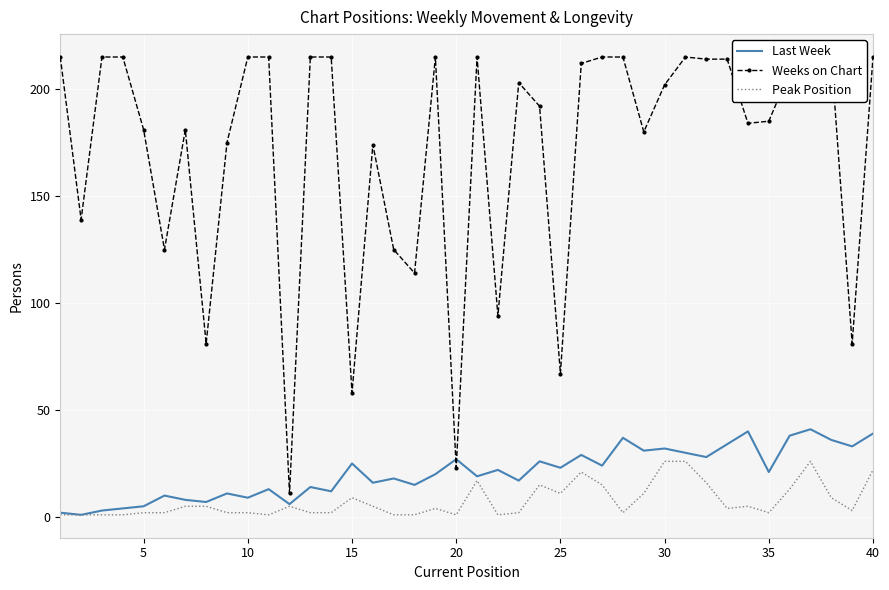

Reading left to right, what are all the values shown in this chart?

Last Week: 2	1	3	4	5	10	8	7	11	9	13	6	14	12	25	16	18	15	20	27	19	22	17	26	23	29	24	37	31	32	30	28	34	40	21	38	41	36	33	39
Weeks on Chart: 215	139	215	215	181	125	181	81	175	215	215	11	215	215	58	174	125	114	215	23	215	94	203	192	67	212	215	215	180	202	215	214	214	184	185	208	213	215	81	215
Peak Position: 1	1	1	1	2	2	5	5	2	2	1	5	2	2	9	5	1	1	4	1	17	1	2	15	11	21	15	2	11	26	26	16	4	5	2	13	26	9	3	22